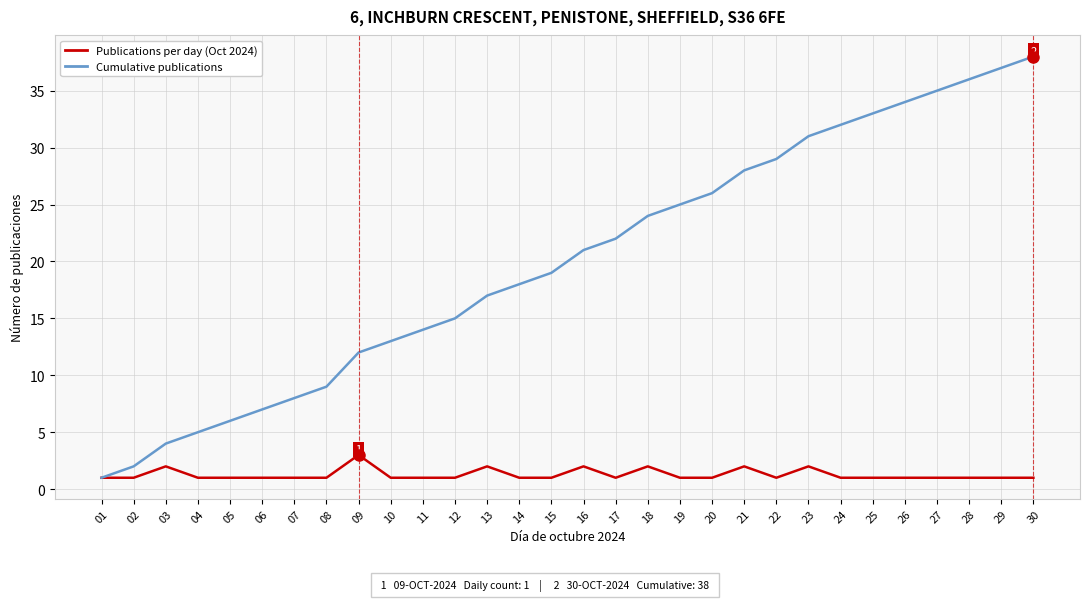

Reading left to right, extract all data points from this chart.

Publications per day (Oct 2024): 1	1	2	1	1	1	1	1	3	1	1	1	2	1	1	2	1	2	1	1	2	1	2	1	1	1	1	1	1	1
Cumulative publications: 1	2	4	5	6	7	8	9	12	13	14	15	17	18	19	21	22	24	25	26	28	29	31	32	33	34	35	36	37	38